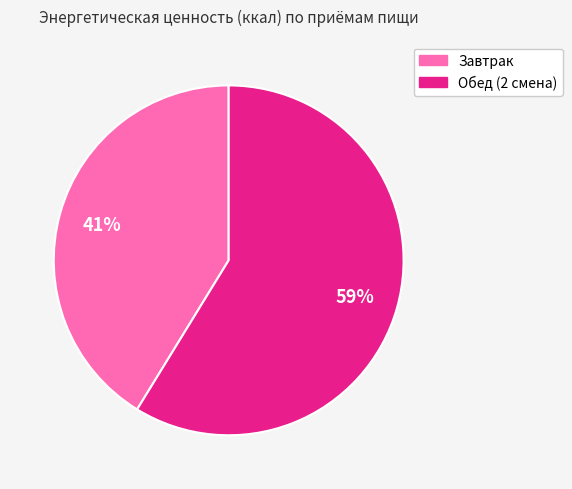

Is it true that Завтрак is 51% of the pie?

False